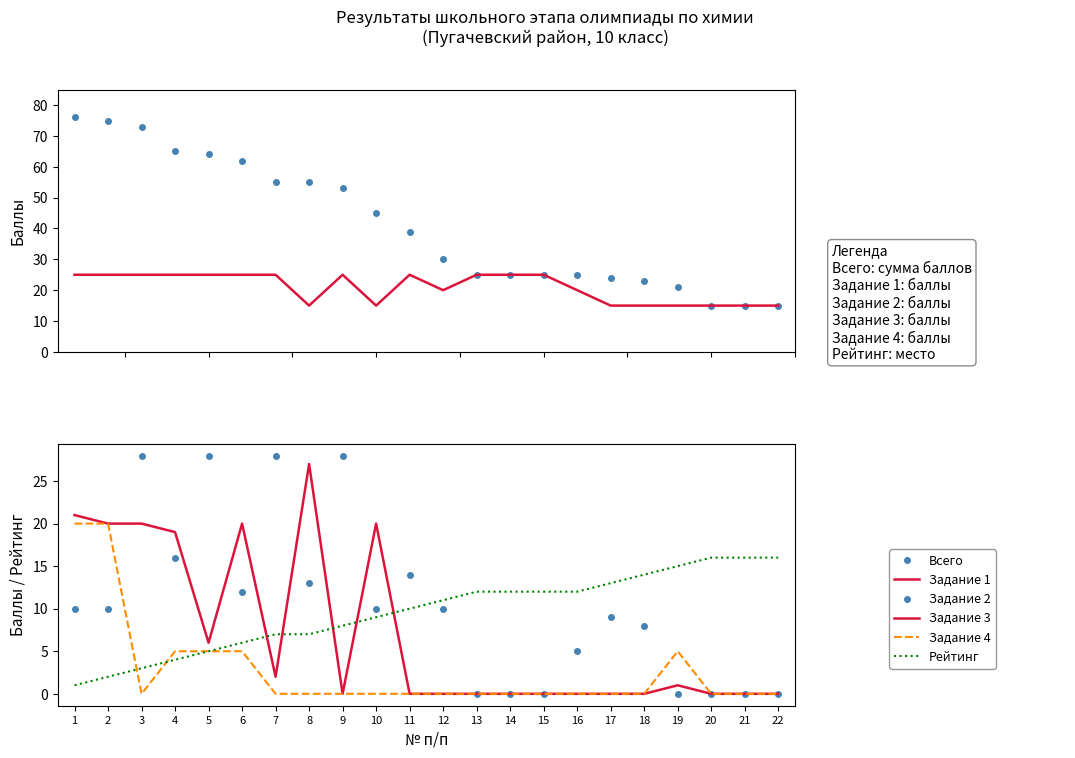

What is the spread (max minus min) of values at 14?

25